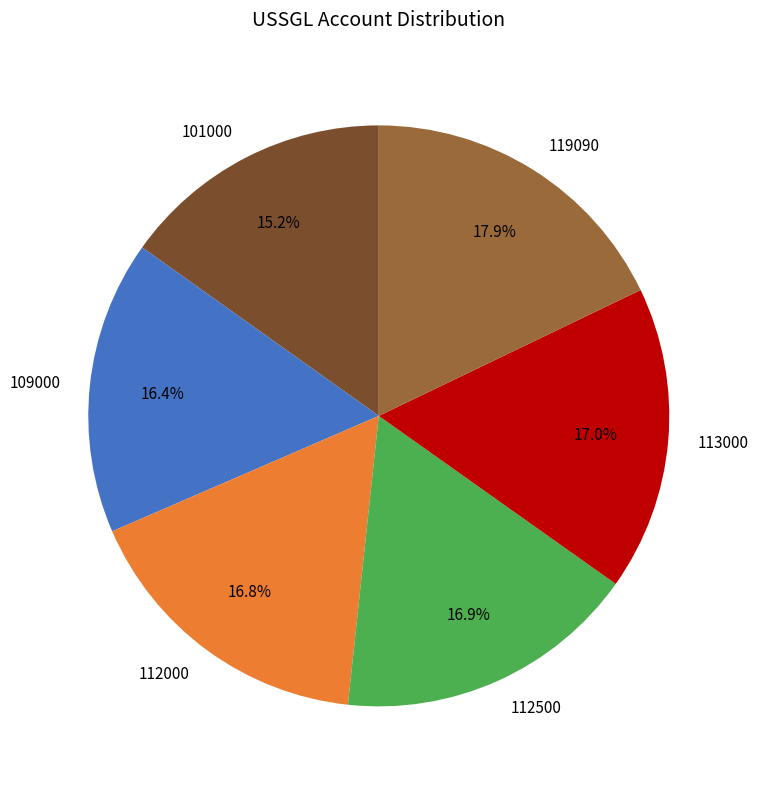

Approximately how many times larger is the value at 112500 compared to 112000?

1.0